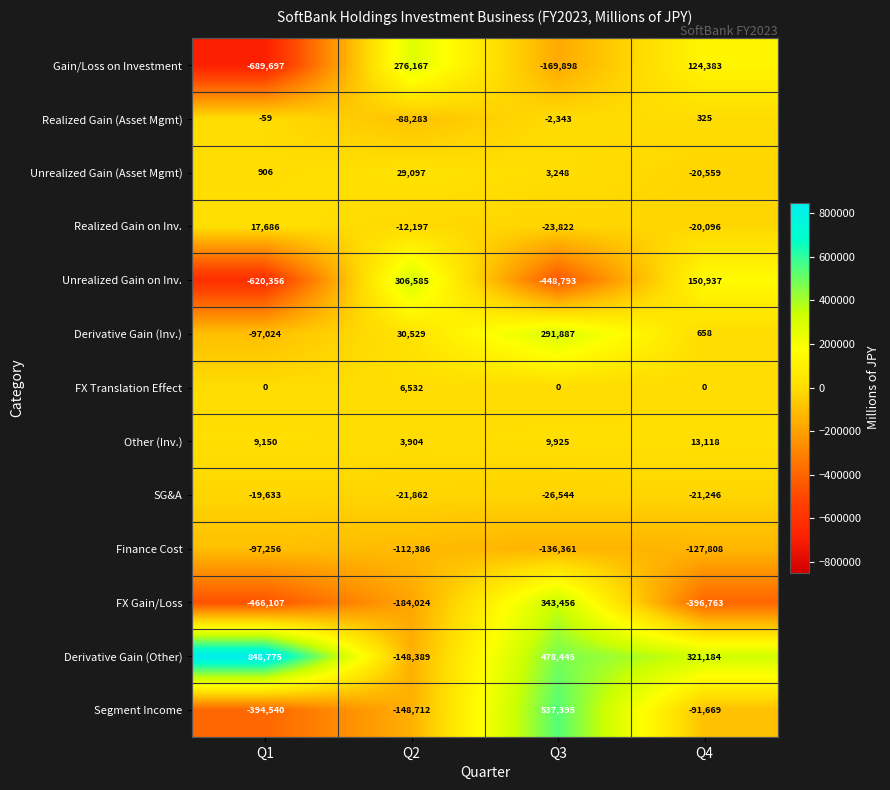

What is the sum of all Unrealized Gain (Asset Mgmt) values?

12692